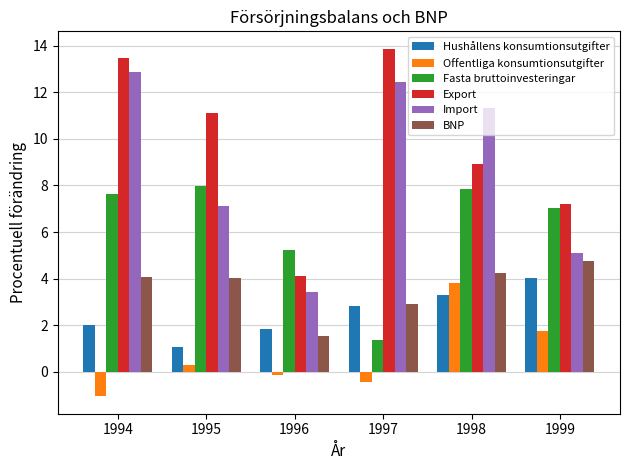

At 1994, list the series in order from smallest to largest.

Offentliga konsumtionsutgifter, Hushållens konsumtionsutgifter, BNP, Fasta bruttoinvesteringar, Import, Export